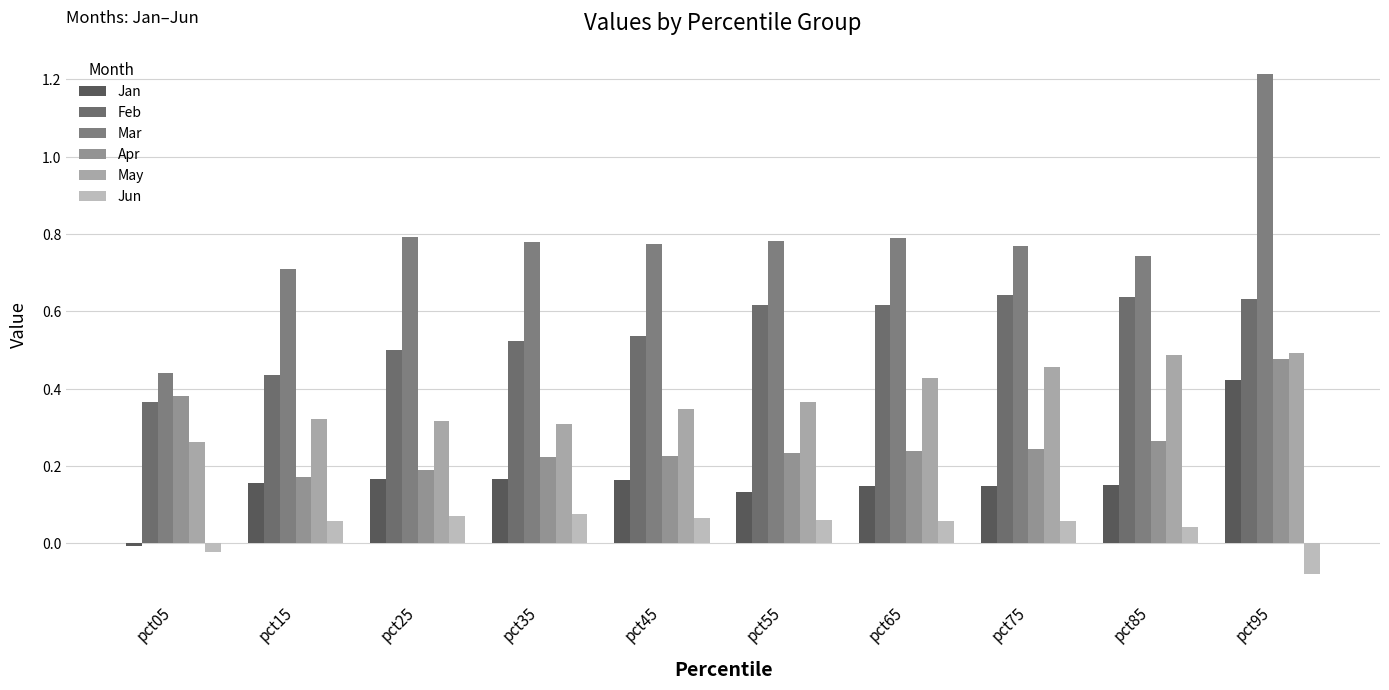

How many series are shown in this chart?

6